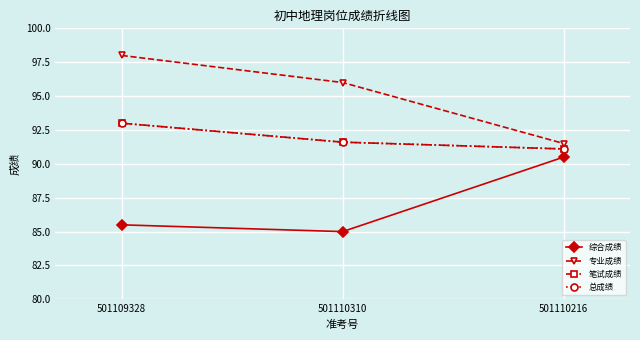

Does the chart have visible grid lines?

Yes